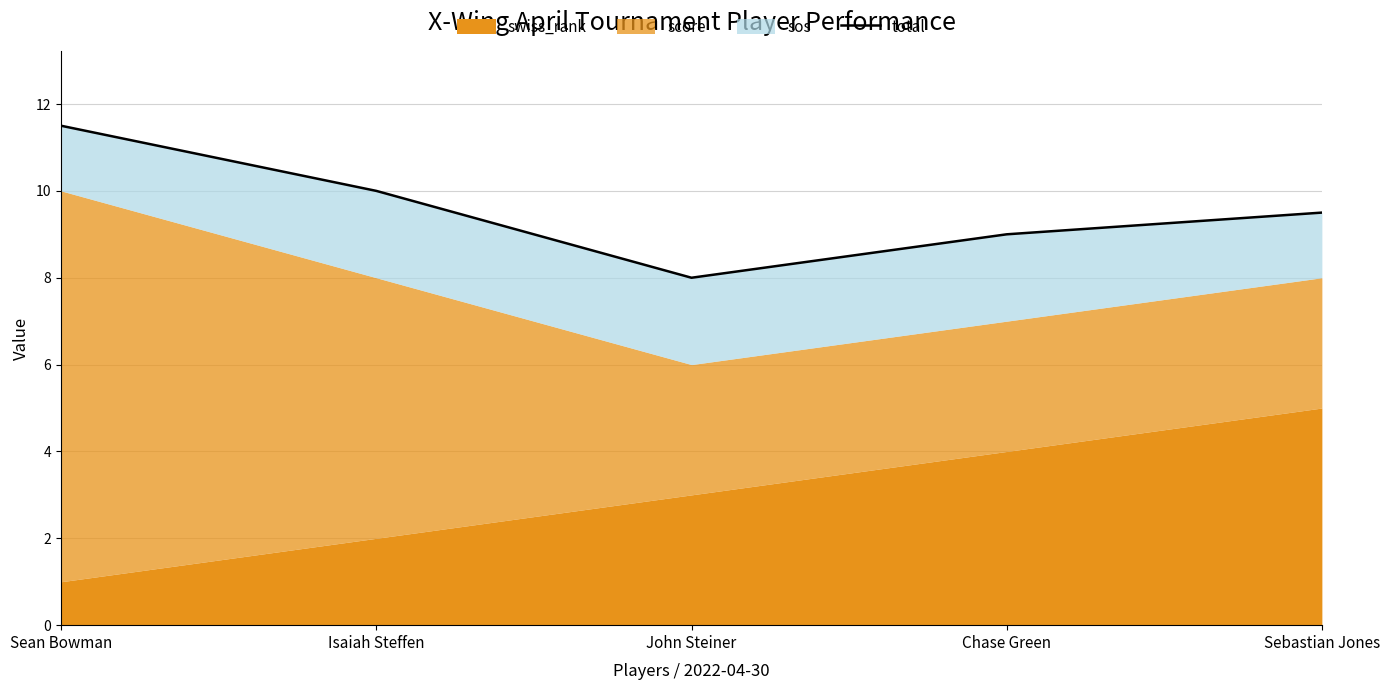

At which category does the data reach its first local valley?

John Steiner